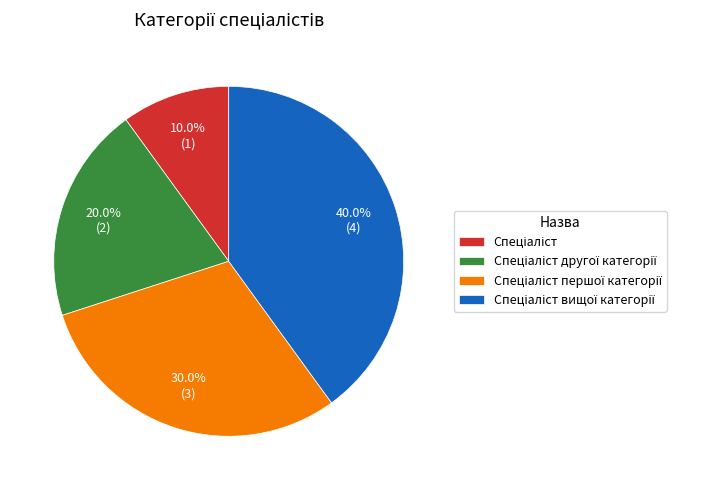

To the nearest percent, what is the average slice percentage?

25%